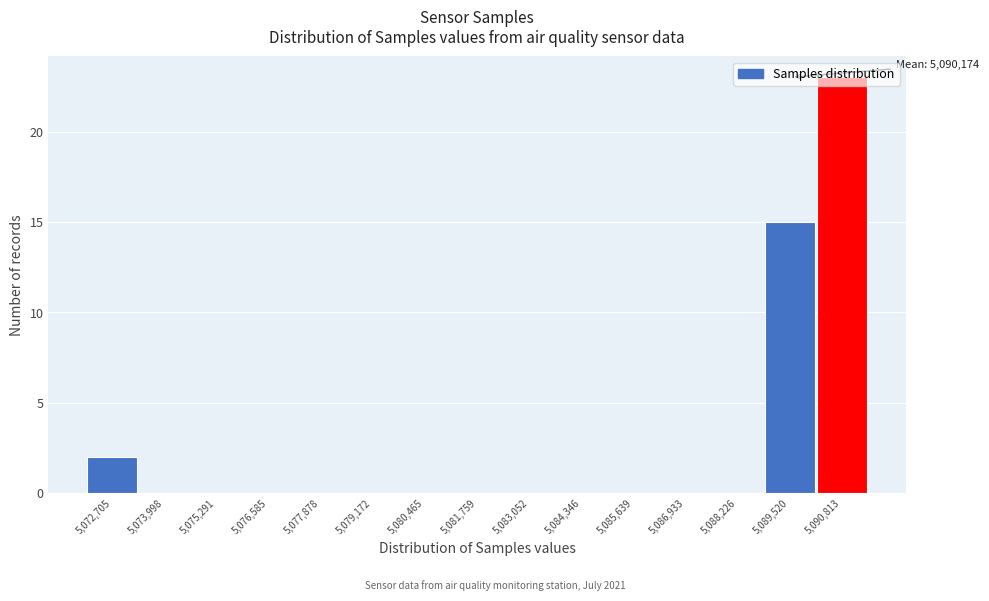

True or false: the data shows -12 at 5,086,933.

False